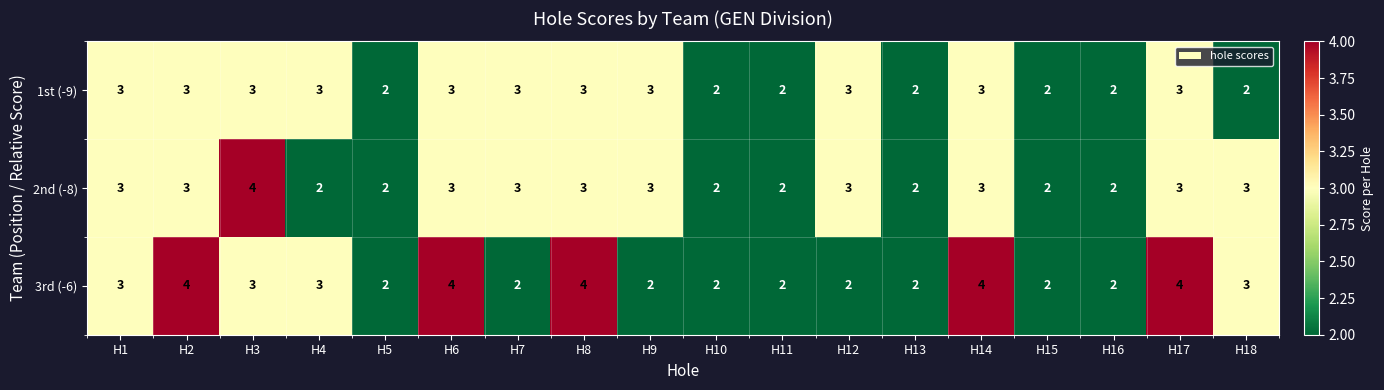

What is the sum of the 3rd (-6) values at H14 and H7?

6